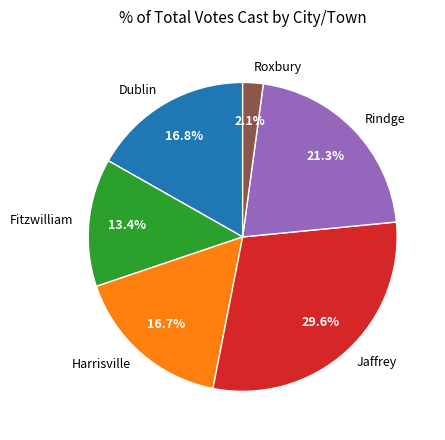

To the nearest percent, what portion does Harrisville represent?

17%